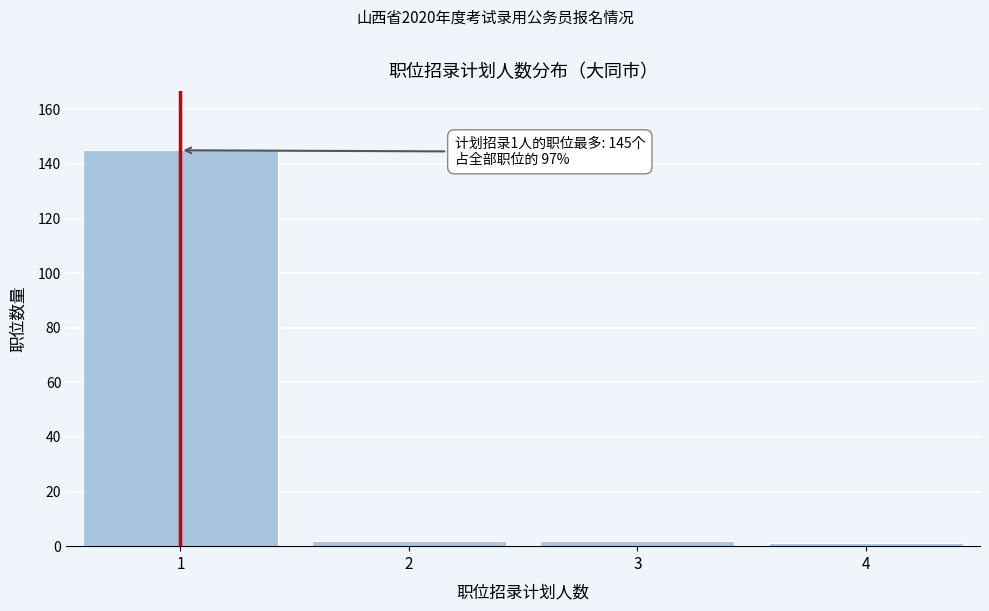

Over which range of the x-axis is the bar tallest?

0.5 to 1.5